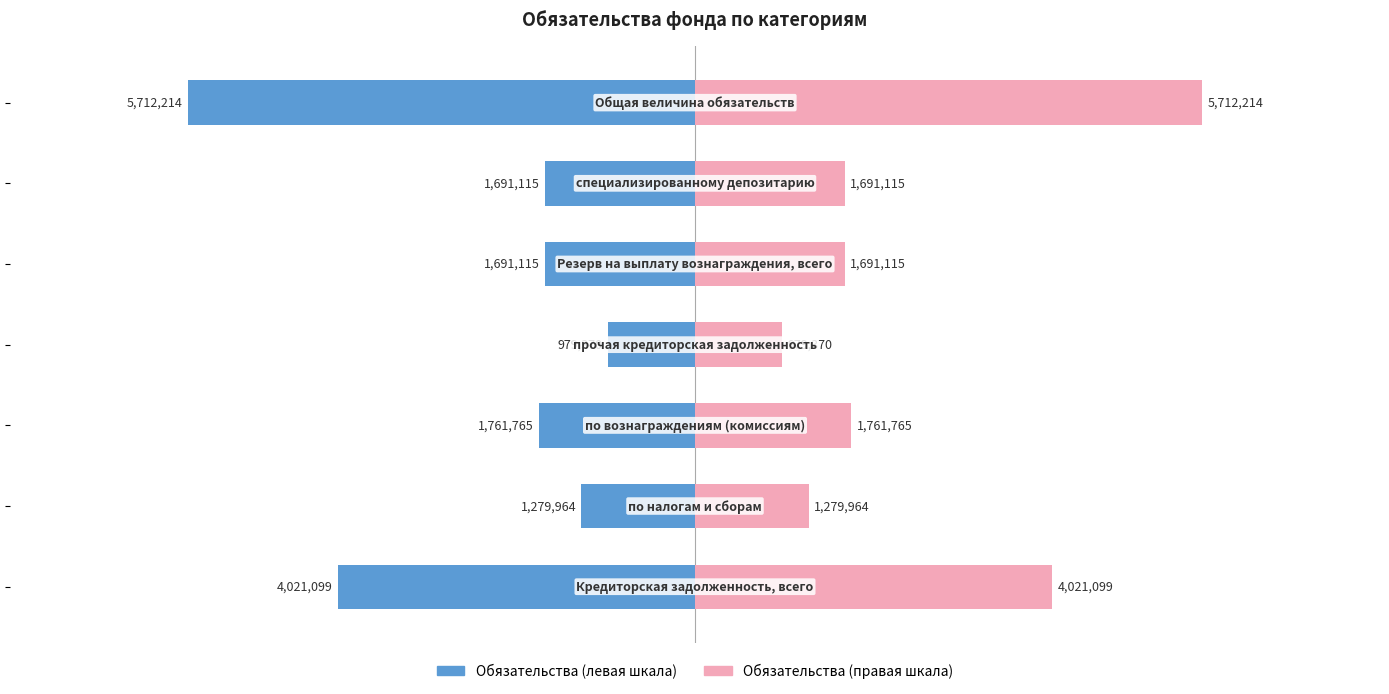

What is the maximum value shown in the chart?

5712214.3